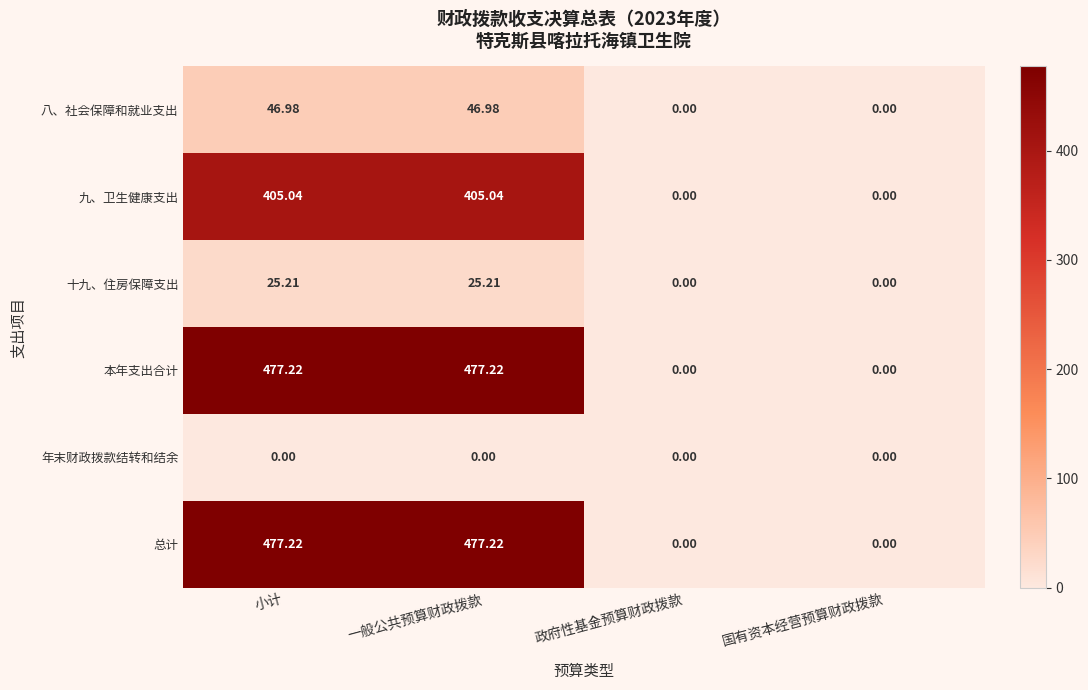

At which label does 十九、住房保障支出 first exceed 25?

小计